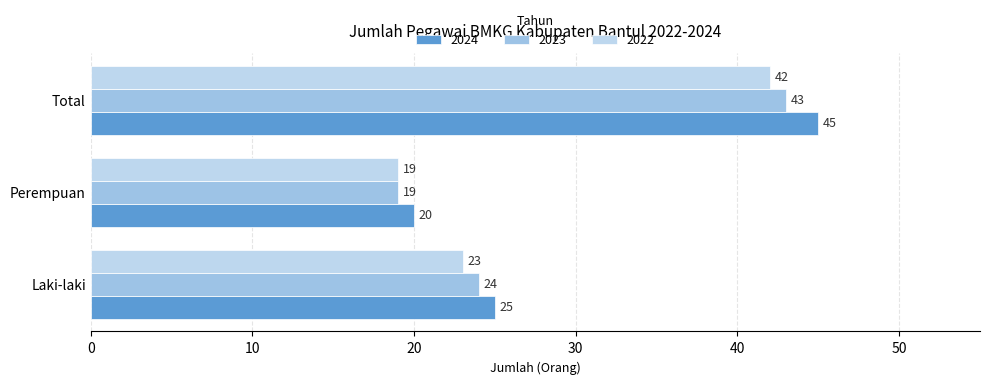

Count the number of categories in the chart.

3